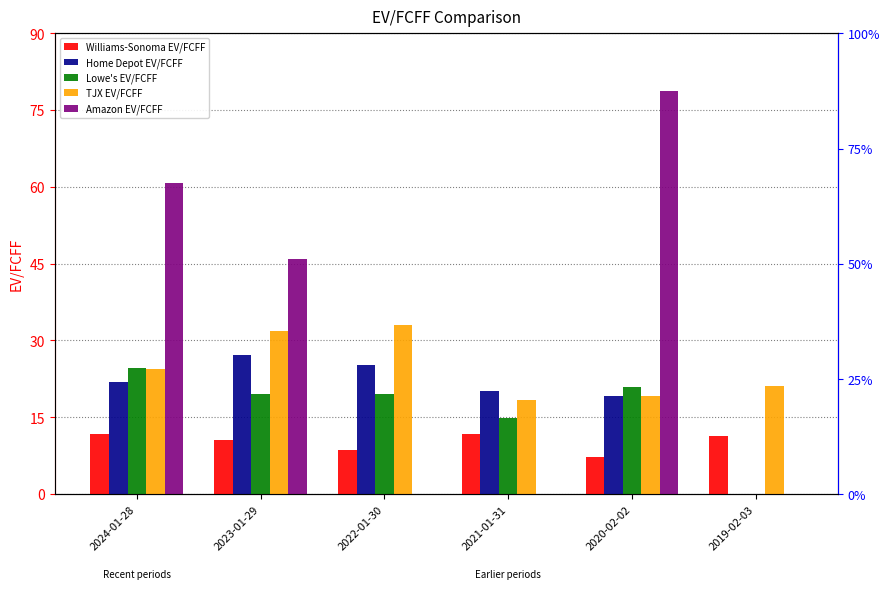

What are all the series names shown in the legend?

Williams-Sonoma EV/FCFF, Home Depot EV/FCFF, Lowe's EV/FCFF, TJX EV/FCFF, Amazon EV/FCFF